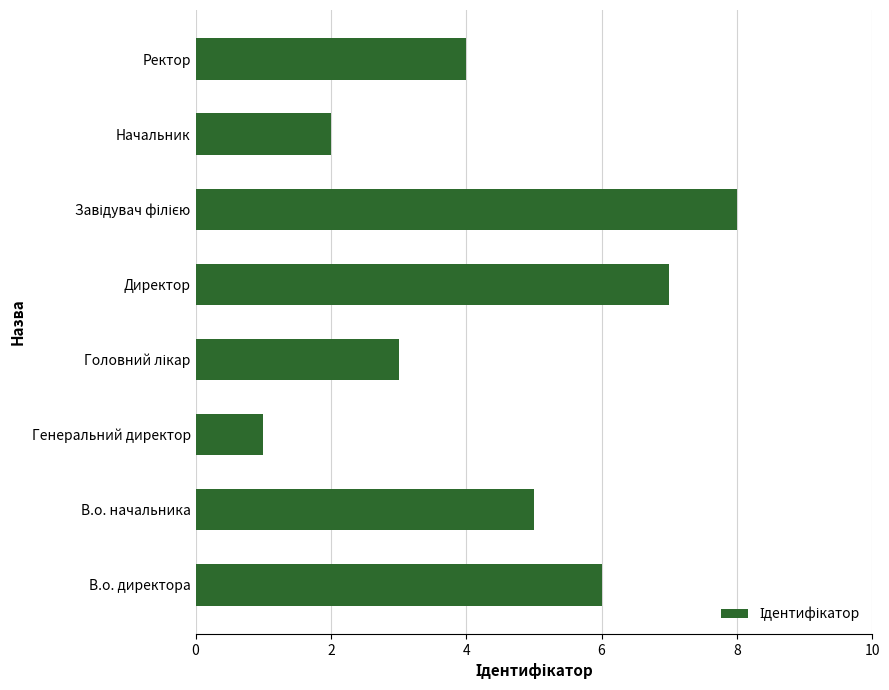

The value at В.о. директора is 11. True or false?

False